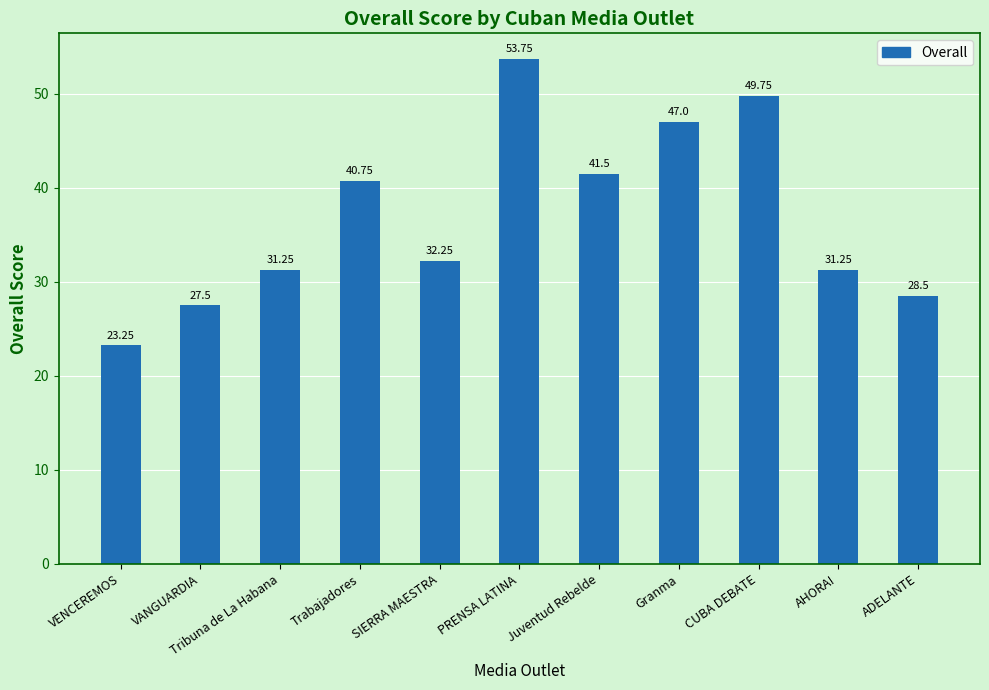

What is the average value?

37.0